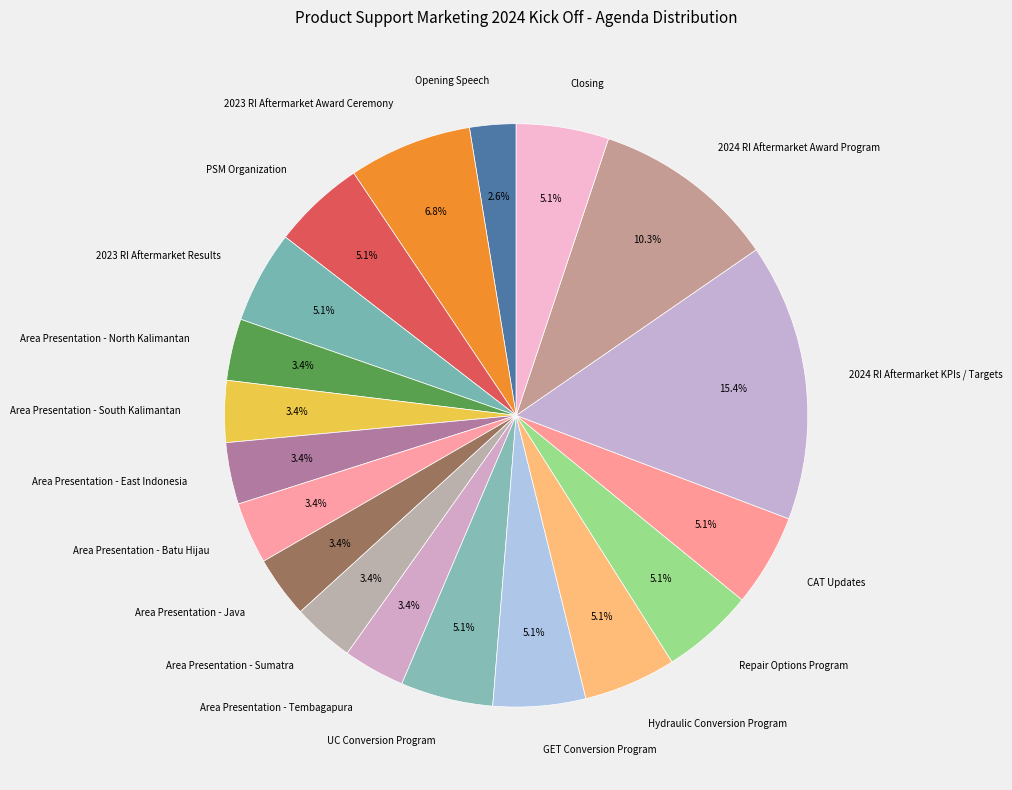

Which category has the biggest portion of the pie?

2024 RI Aftermarket KPIs / Targets